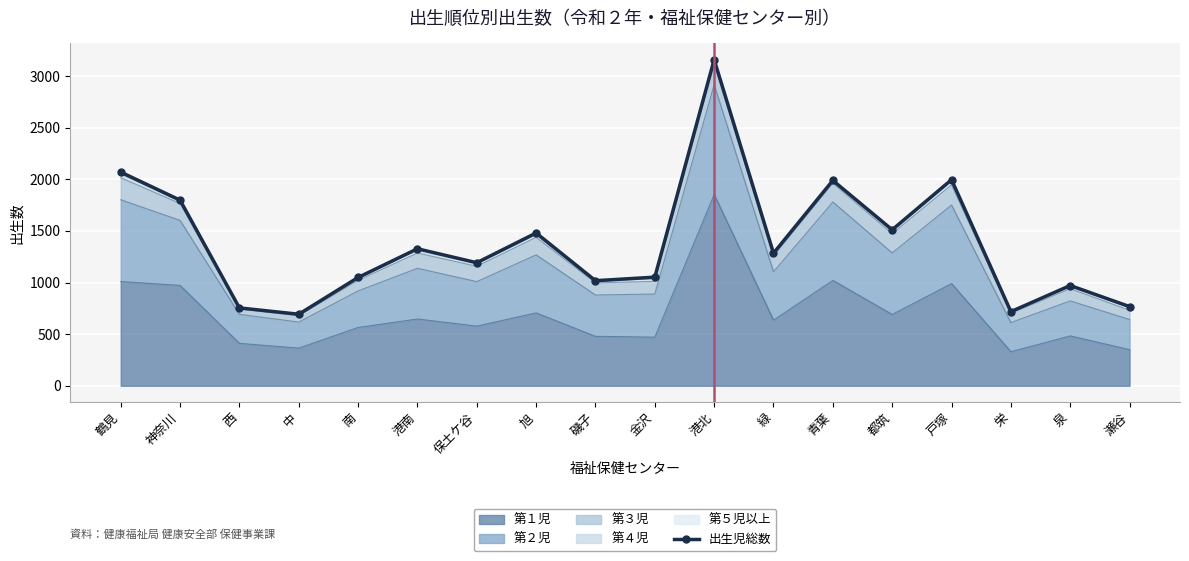

At which category does the chart reach its peak across all series?

港北